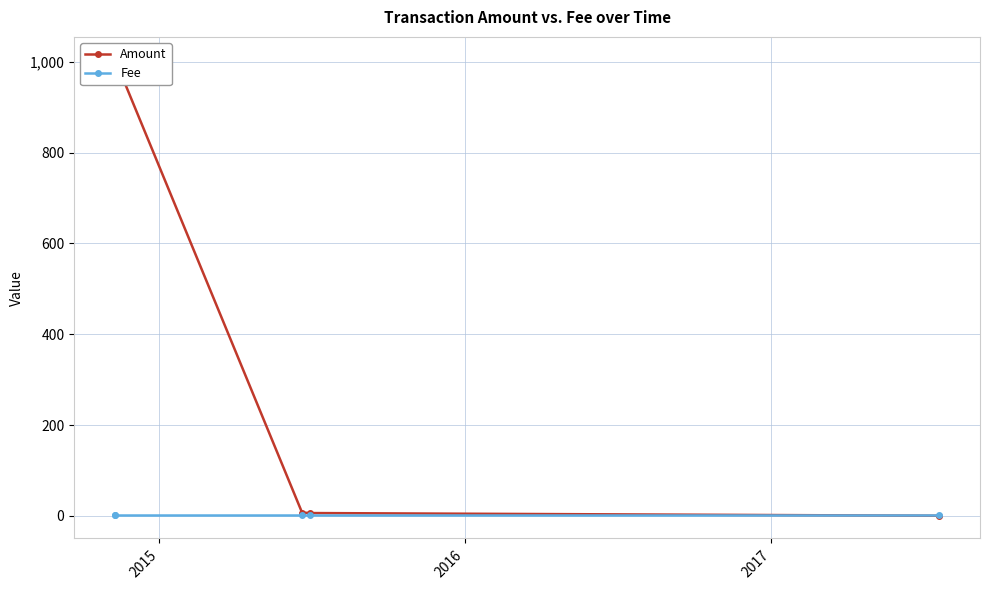

Which series has the widest spread of values?

Amount